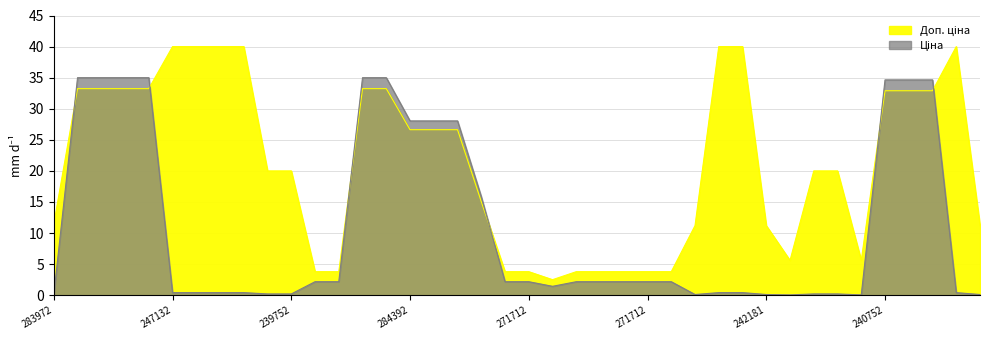

At 239792197, list the series in order from smallest to largest.

Ціна, Доп. ціна